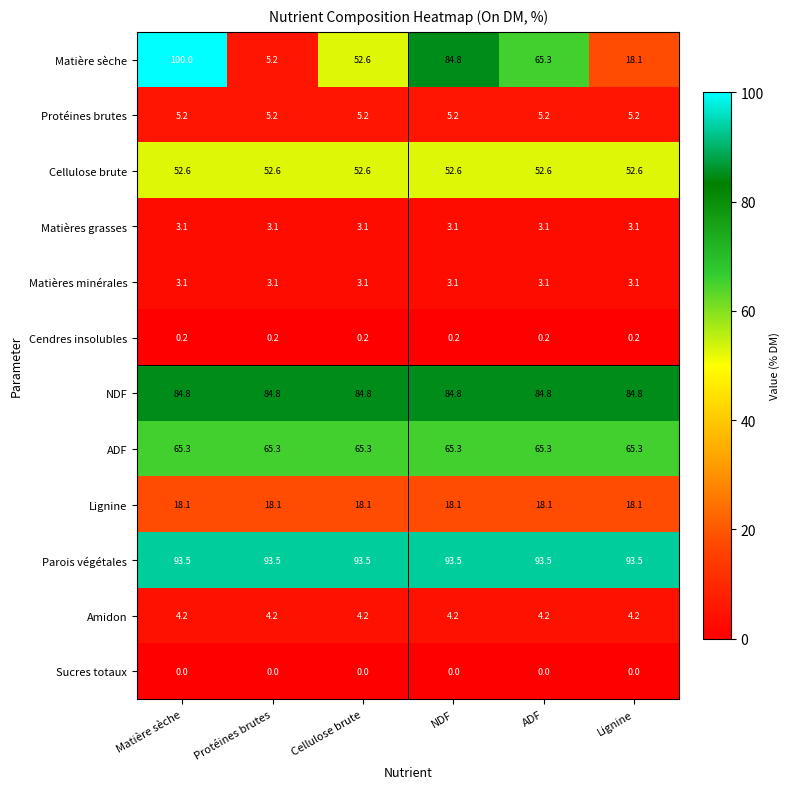

What is the sum of the Lignine values at Protéines brutes and Matière sèche?

36.2